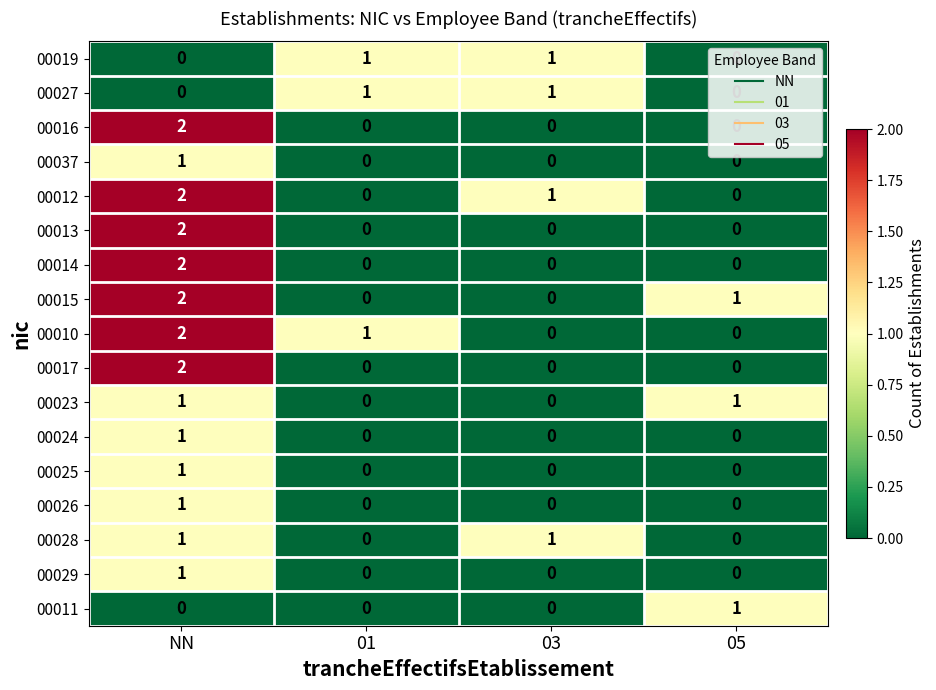

The 00029 series shows 2 at NN. True or false?

False